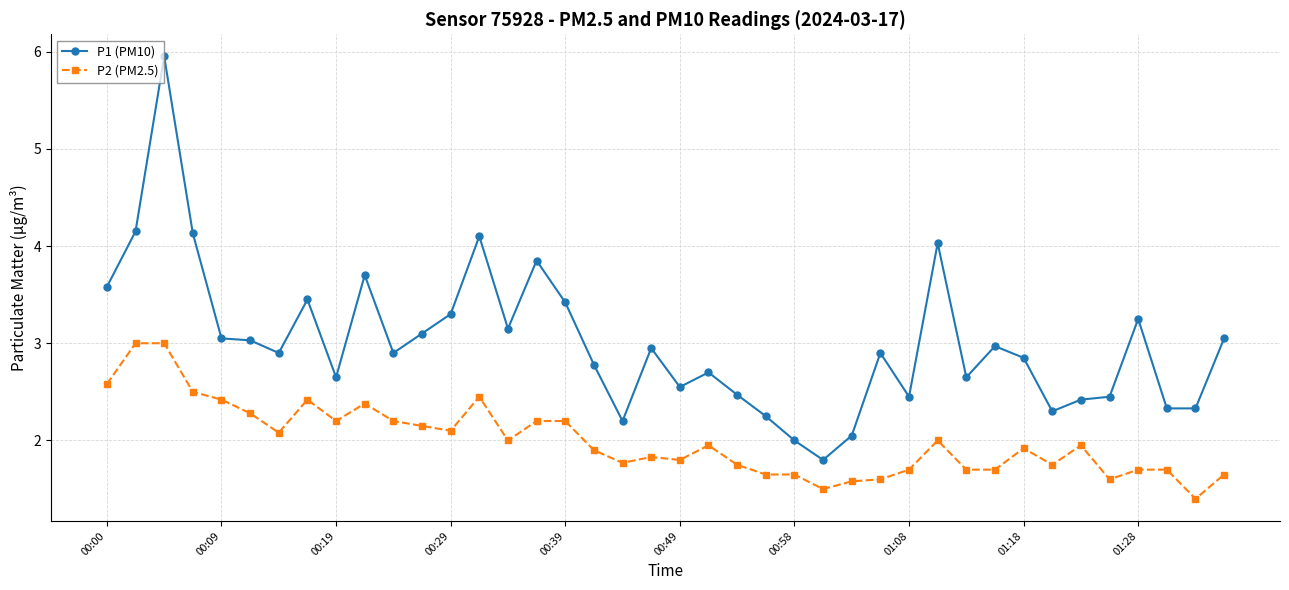

What are all the series names shown in the legend?

P1 (PM10), P2 (PM2.5)